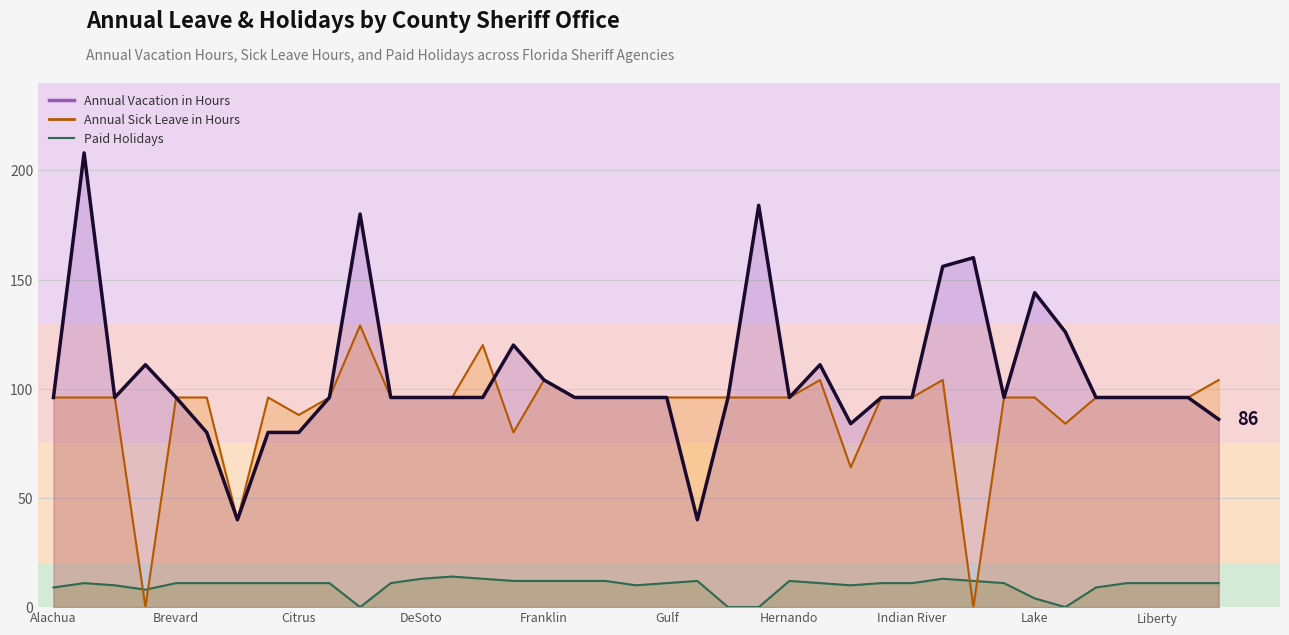

How many interior local valleys does the Paid Holidays series have?

5